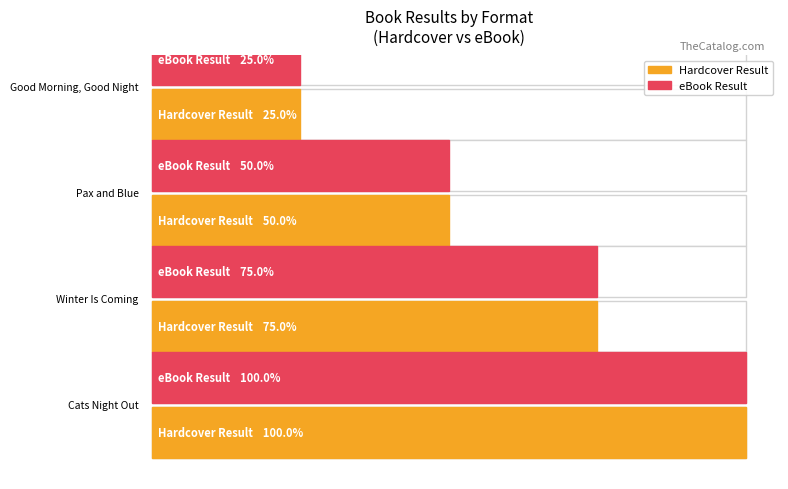

Which series changed the most between Good Morning Good Night and Pax and Blue?

Hardcover